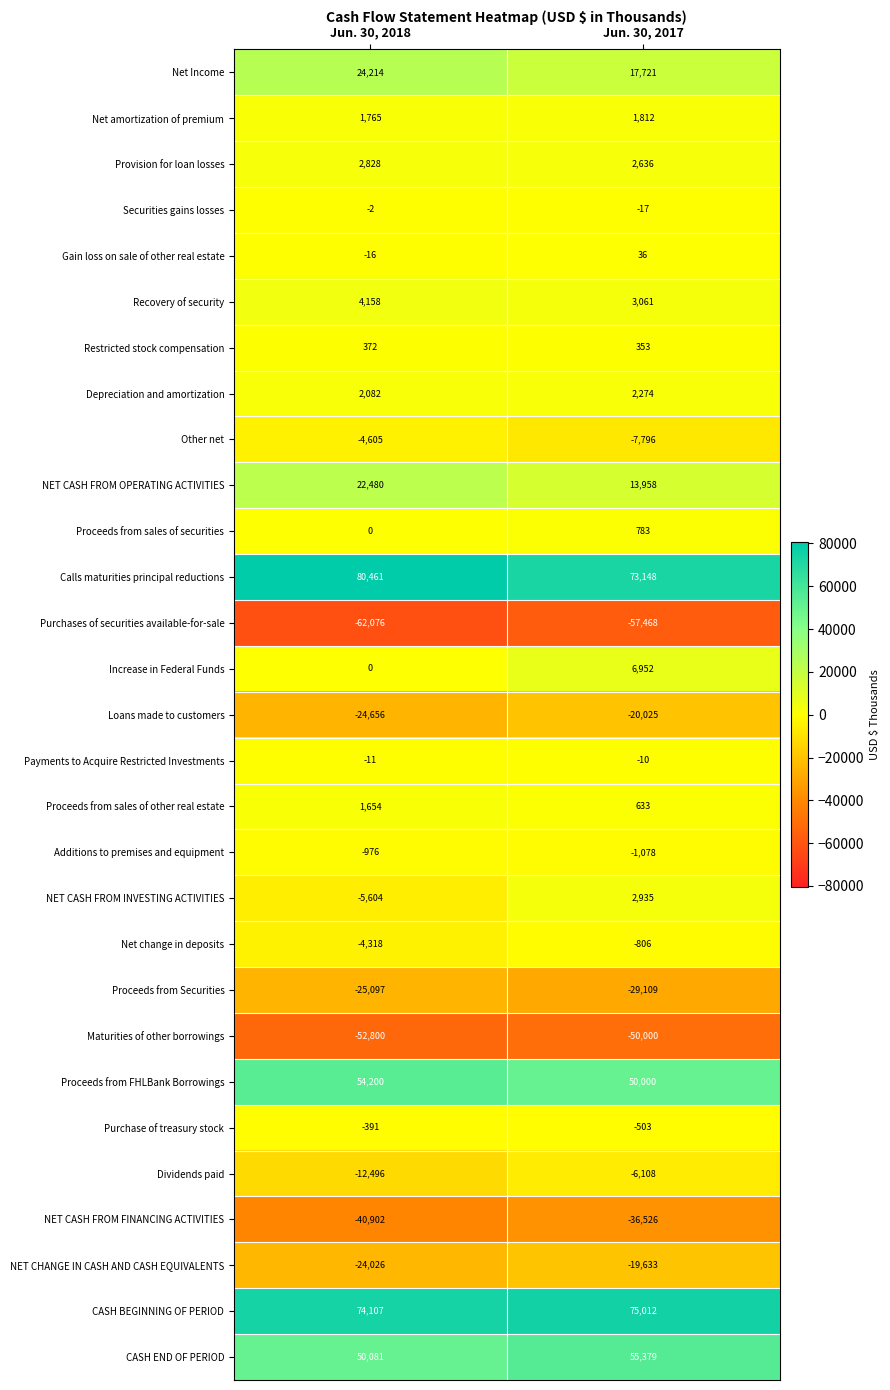

How many series are shown in this chart?

29